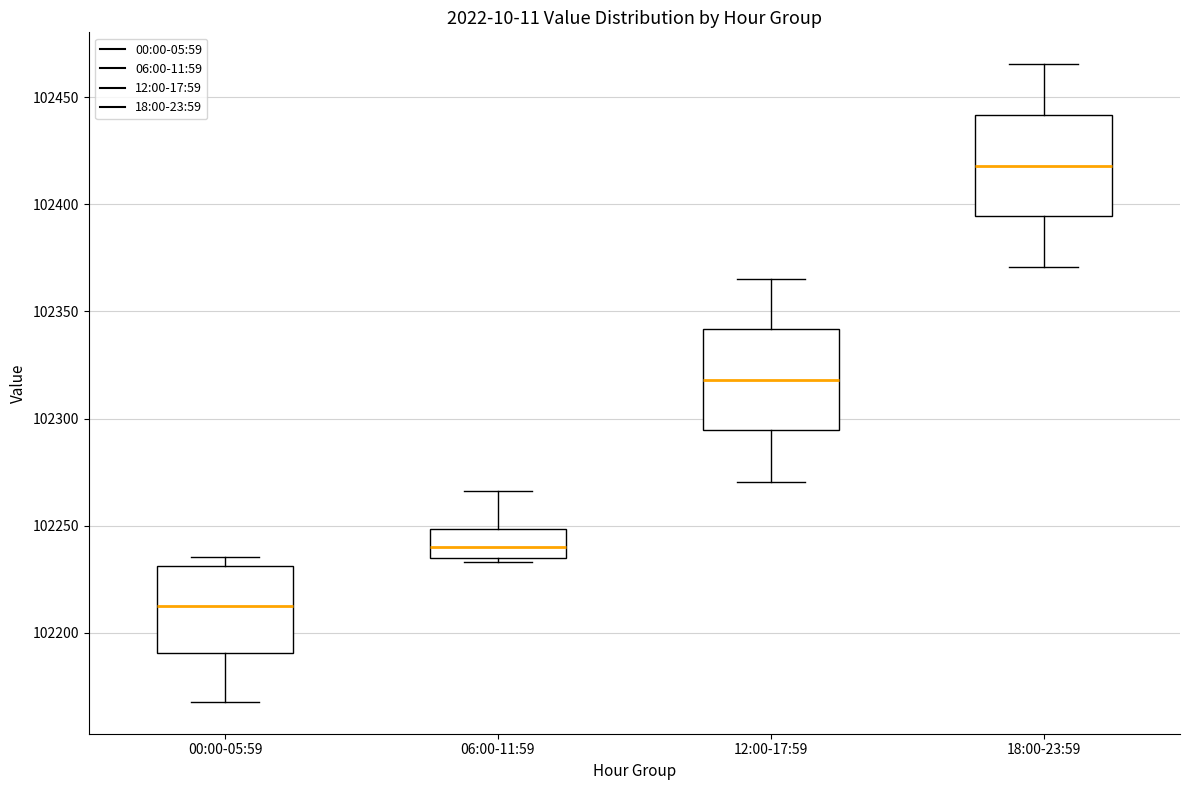

Reading left to right, transcribe this box plot: for each box, give where its median line is, the range the box spans, and where its two whiskers end, as read against the y-axis. The values are not printed on the chart, so give them approximately, as read against the axis.

00:00-05:59: median 102215, box 102190 to 102230, whiskers 102170 to 102235
06:00-11:59: median 102240, box 102235 to 102250, whiskers 102235 (just below the box's lower edge) to 102265
12:00-17:59: median 102320, box 102295 to 102340, whiskers 102270 to 102365
18:00-23:59: median 102420, box 102395 to 102440, whiskers 102370 to 102465